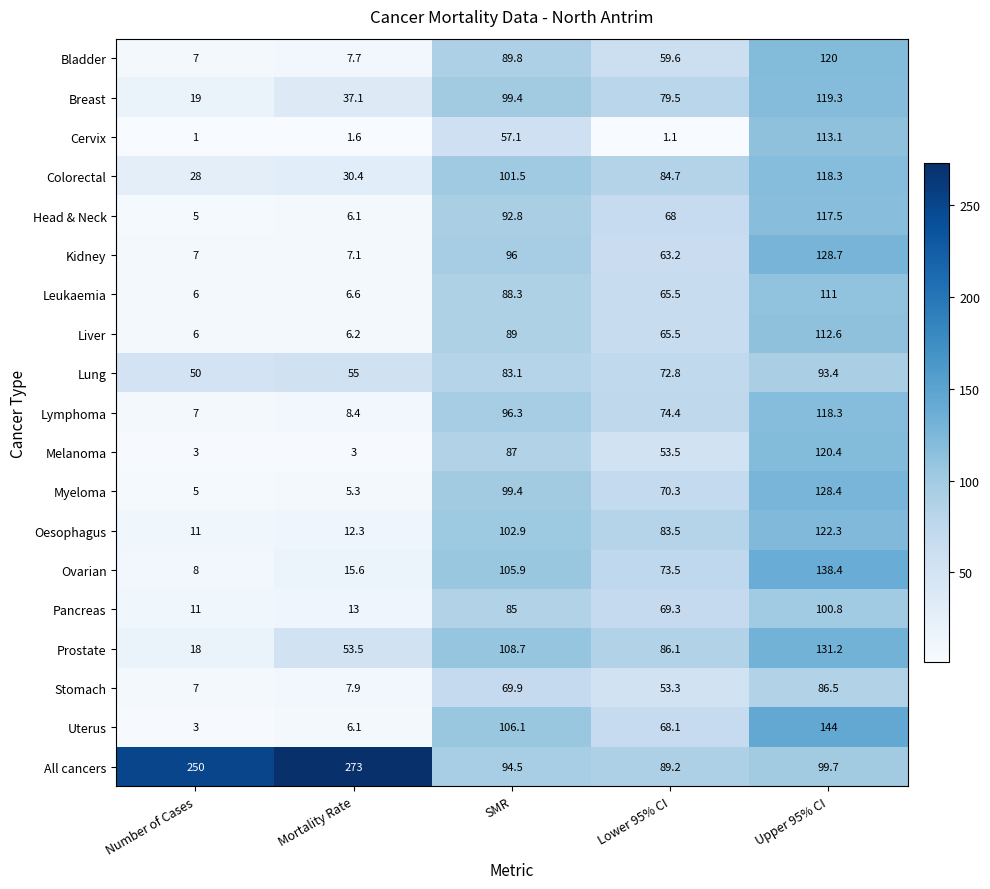

Which series has the largest range (max minus min)?

All cancers